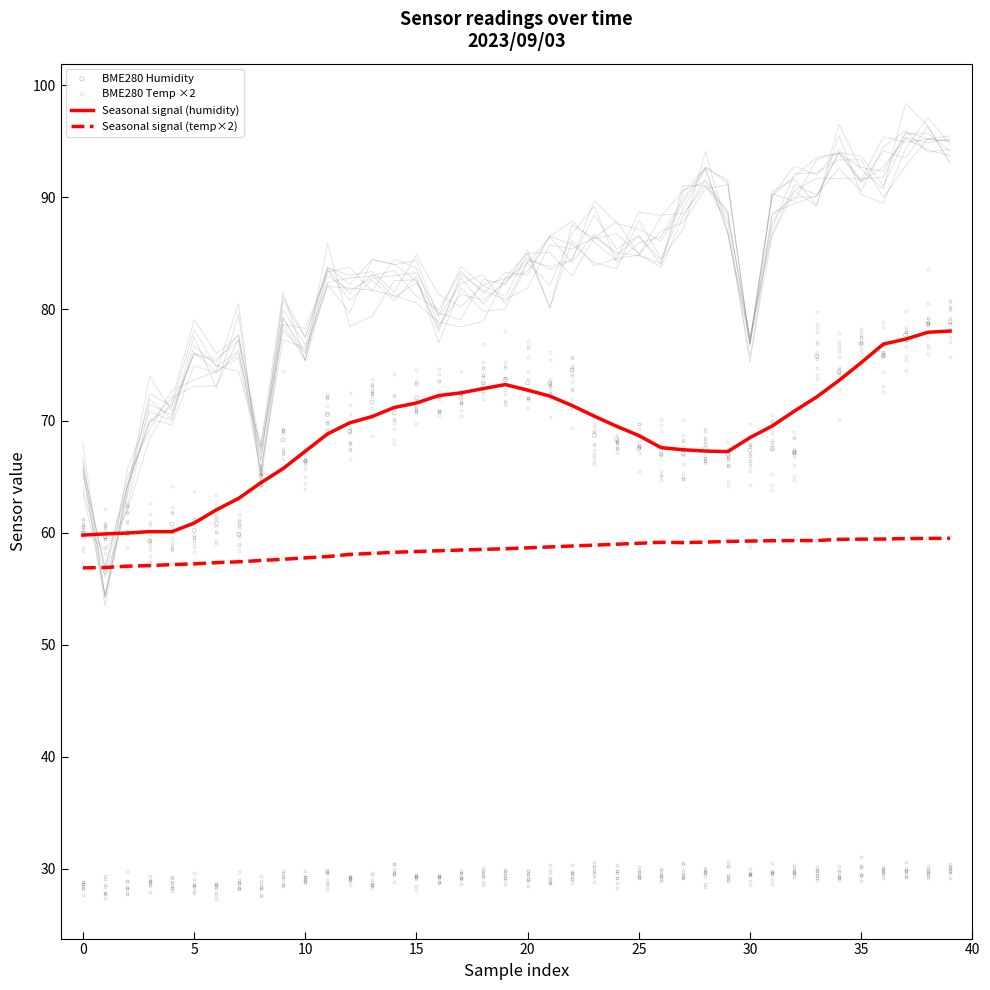

Which series has the widest spread of Y values?

BME280 Humidity